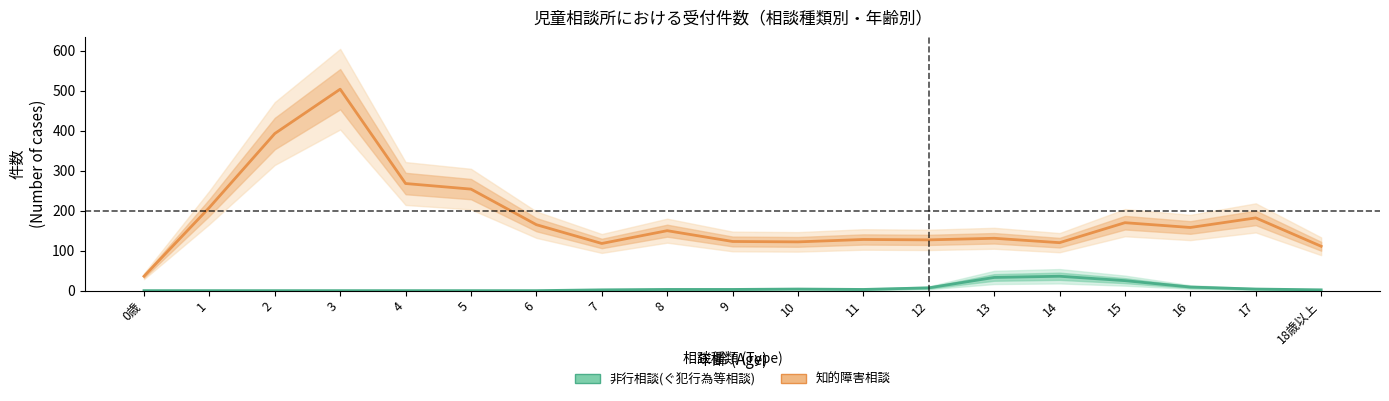

What is the label of the 6th point from the right?

13